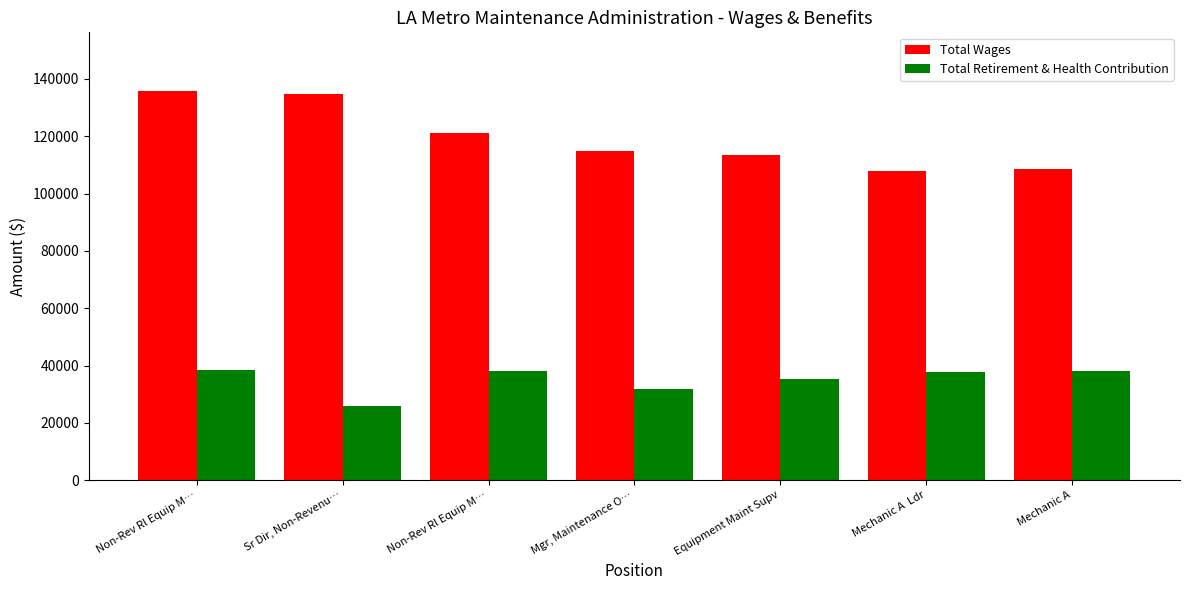

What are all the series names shown in the legend?

Total Wages, Total Retirement & Health Contribution